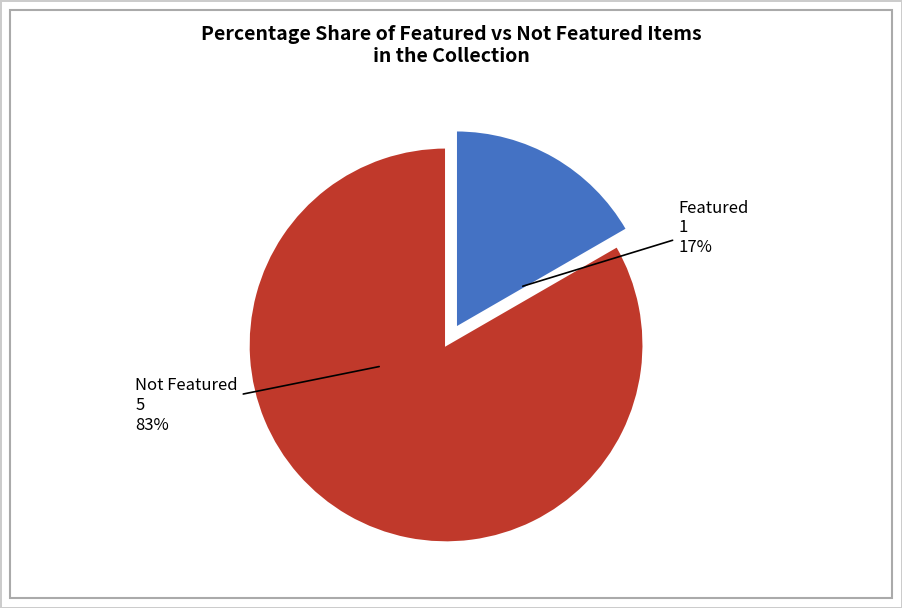

How many slices are in this pie chart?

2